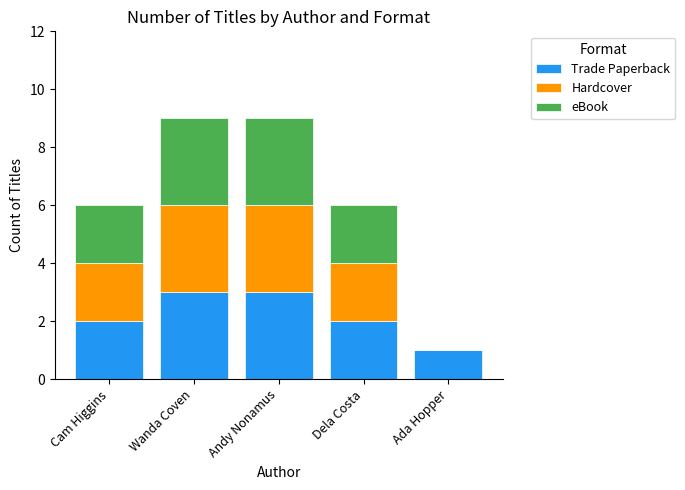

What is the total value across all series at Wanda Coven?

9